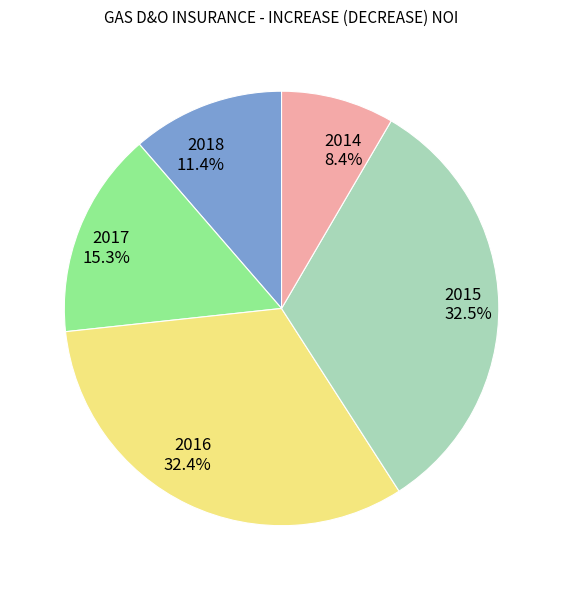

Is it true that 2016 is 20% of the pie?

False